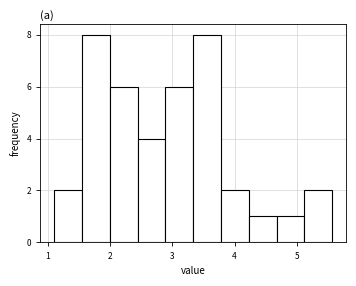

Reading left to right, list every bar in this chart as the range it spans on the x-axis followed by its height. Neither the bar edges nor the heights are printed on the chart, so give them approximately, as read against the axes.

1.1 to 1.5: 2
1.5 to 2.0: 8
2.0 to 2.4: 6
2.4 to 2.9: 4
2.9 to 3.3: 6
3.3 to 3.8: 8
3.8 to 4.2: 2
4.2 to 4.7: 1
4.7 to 5.1: 1
5.1 to 5.6: 2